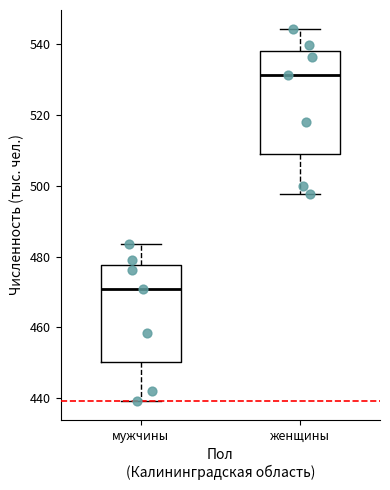

Which box's median line is the lowest?

мужчины